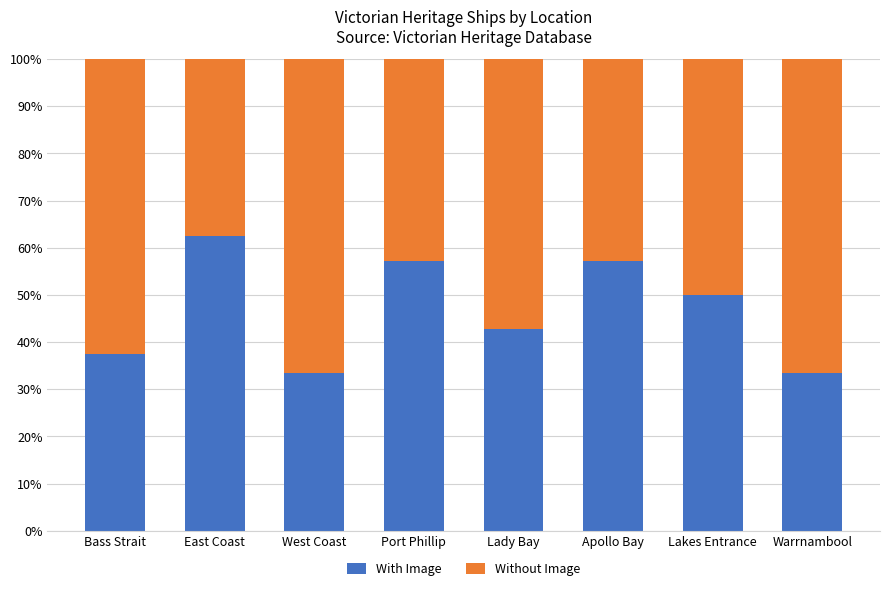

True or false: With Image has a value of 47.4 at Warrnambool.

False